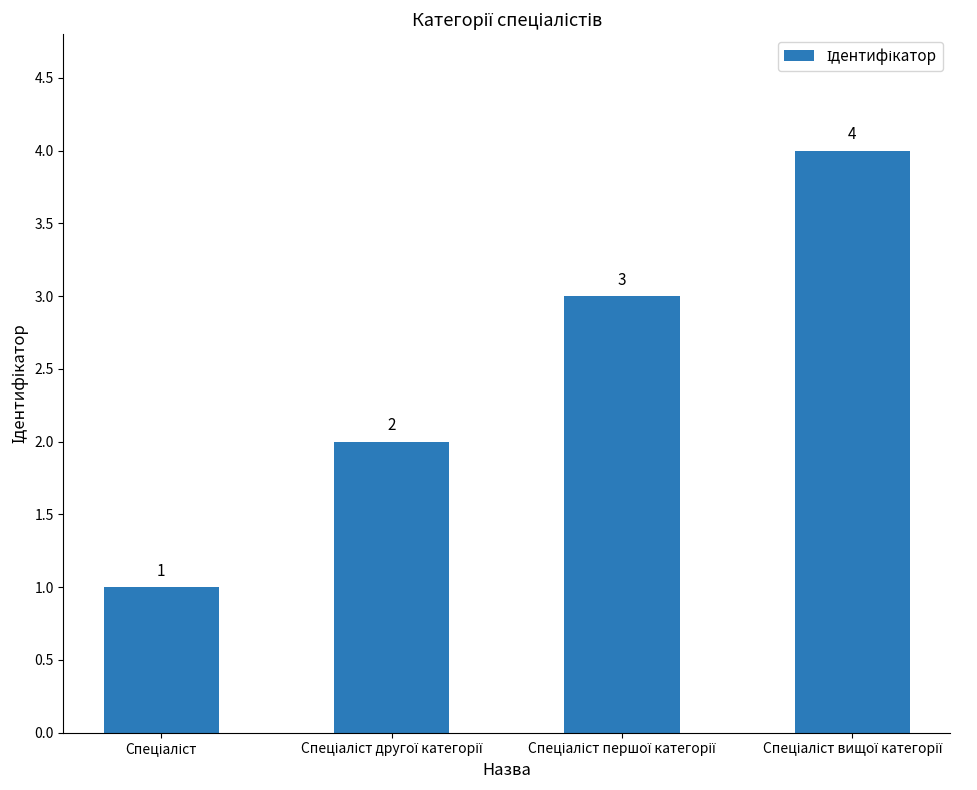

What is the greatest value displayed?

4